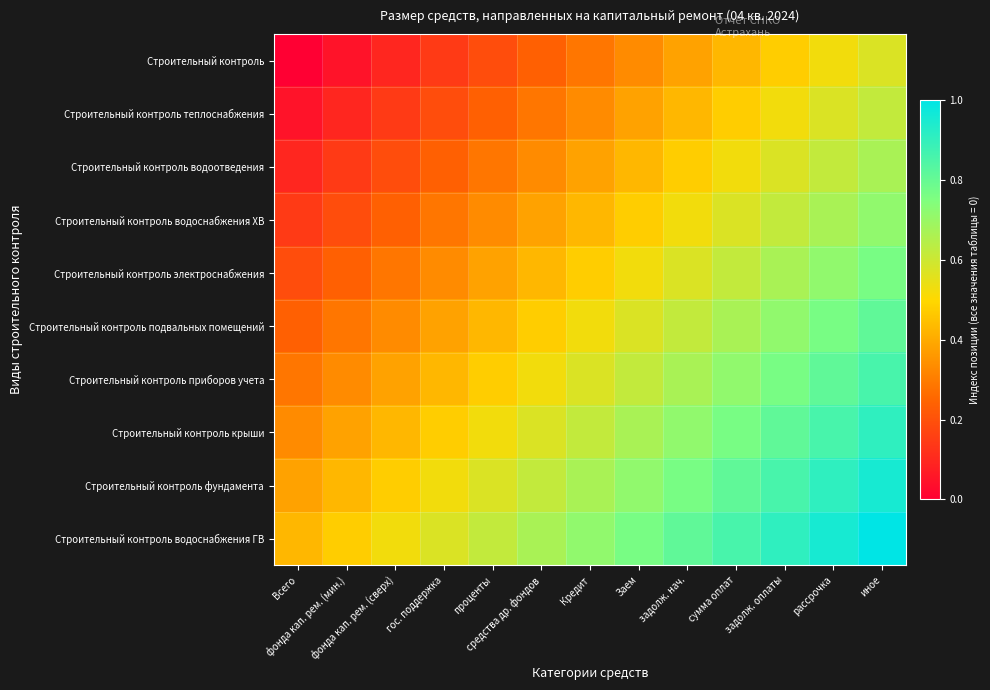

Reading left to right, transcribe all the data shown in this chart.

Строительный контроль: Всего=0.0	фонда кап. рем. (мин.)=0.0	фонда кап. рем. (сверх)=0.1	гос. поддержка=0.1	проценты=0.2	средства др. фондов=0.2	Кредит=0.3	Заем=0.3	задолж. нач.=0.4	сумма оплат=0.4	задолж. оплаты=0.5	рассрочка=0.5	иное=0.6
Строительный контроль теплоснабжения: Всего=0.0	фонда кап. рем. (мин.)=0.1	фонда кап. рем. (сверх)=0.1	гос. поддержка=0.2	проценты=0.2	средства др. фондов=0.3	Кредит=0.3	Заем=0.4	задолж. нач.=0.4	сумма оплат=0.5	задолж. оплаты=0.5	рассрочка=0.6	иное=0.6
Строительный контроль водоотведения: Всего=0.1	фонда кап. рем. (мин.)=0.1	фонда кап. рем. (сверх)=0.2	гос. поддержка=0.2	проценты=0.3	средства др. фондов=0.3	Кредит=0.4	Заем=0.4	задолж. нач.=0.5	сумма оплат=0.5	задолж. оплаты=0.6	рассрочка=0.6	иное=0.7
Строительный контроль водоснабжения ХВ: Всего=0.1	фонда кап. рем. (мин.)=0.2	фонда кап. рем. (сверх)=0.2	гос. поддержка=0.3	проценты=0.3	средства др. фондов=0.4	Кредит=0.4	Заем=0.5	задолж. нач.=0.5	сумма оплат=0.6	задолж. оплаты=0.6	рассрочка=0.7	иное=0.7
Строительный контроль электроснабжения: Всего=0.2	фонда кап. рем. (мин.)=0.2	фонда кап. рем. (сверх)=0.3	гос. поддержка=0.3	проценты=0.4	средства др. фондов=0.4	Кредит=0.5	Заем=0.5	задолж. нач.=0.6	сумма оплат=0.6	задолж. оплаты=0.7	рассрочка=0.7	иное=0.8
Строительный контроль подвальных помещений: Всего=0.2	фонда кап. рем. (мин.)=0.3	фонда кап. рем. (сверх)=0.3	гос. поддержка=0.4	проценты=0.4	средства др. фондов=0.5	Кредит=0.5	Заем=0.6	задолж. нач.=0.6	сумма оплат=0.7	задолж. оплаты=0.7	рассрочка=0.8	иное=0.8
Строительный контроль приборов учета: Всего=0.3	фонда кап. рем. (мин.)=0.3	фонда кап. рем. (сверх)=0.4	гос. поддержка=0.4	проценты=0.5	средства др. фондов=0.5	Кредит=0.6	Заем=0.6	задолж. нач.=0.7	сумма оплат=0.7	задолж. оплаты=0.8	рассрочка=0.8	иное=0.9
Строительный контроль крыши: Всего=0.3	фонда кап. рем. (мин.)=0.4	фонда кап. рем. (сверх)=0.4	гос. поддержка=0.5	проценты=0.5	средства др. фондов=0.6	Кредит=0.6	Заем=0.7	задолж. нач.=0.7	сумма оплат=0.8	задолж. оплаты=0.8	рассрочка=0.9	иное=0.9
Строительный контроль фундамента: Всего=0.4	фонда кап. рем. (мин.)=0.4	фонда кап. рем. (сверх)=0.5	гос. поддержка=0.5	проценты=0.6	средства др. фондов=0.6	Кредит=0.7	Заем=0.7	задолж. нач.=0.8	сумма оплат=0.8	задолж. оплаты=0.9	рассрочка=0.9	иное=1.0
Строительный контроль водоснабжения ГВ: Всего=0.4	фонда кап. рем. (мин.)=0.5	фонда кап. рем. (сверх)=0.5	гос. поддержка=0.6	проценты=0.6	средства др. фондов=0.7	Кредит=0.7	Заем=0.8	задолж. нач.=0.8	сумма оплат=0.9	задолж. оплаты=0.9	рассрочка=1.0	иное=1.0